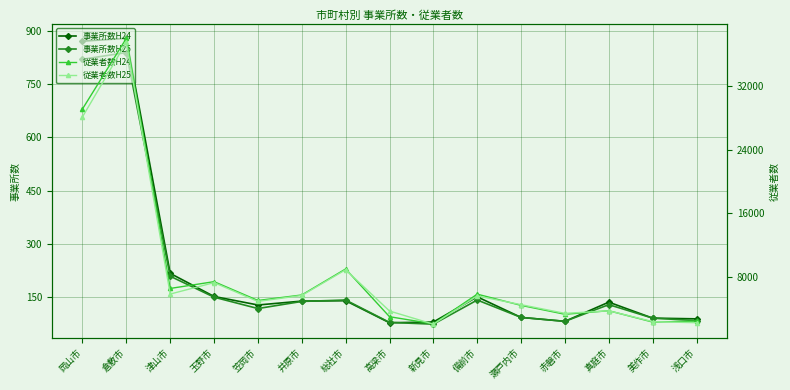

How many intersections are there between 従業者数H25 and 従業者数H24?

6